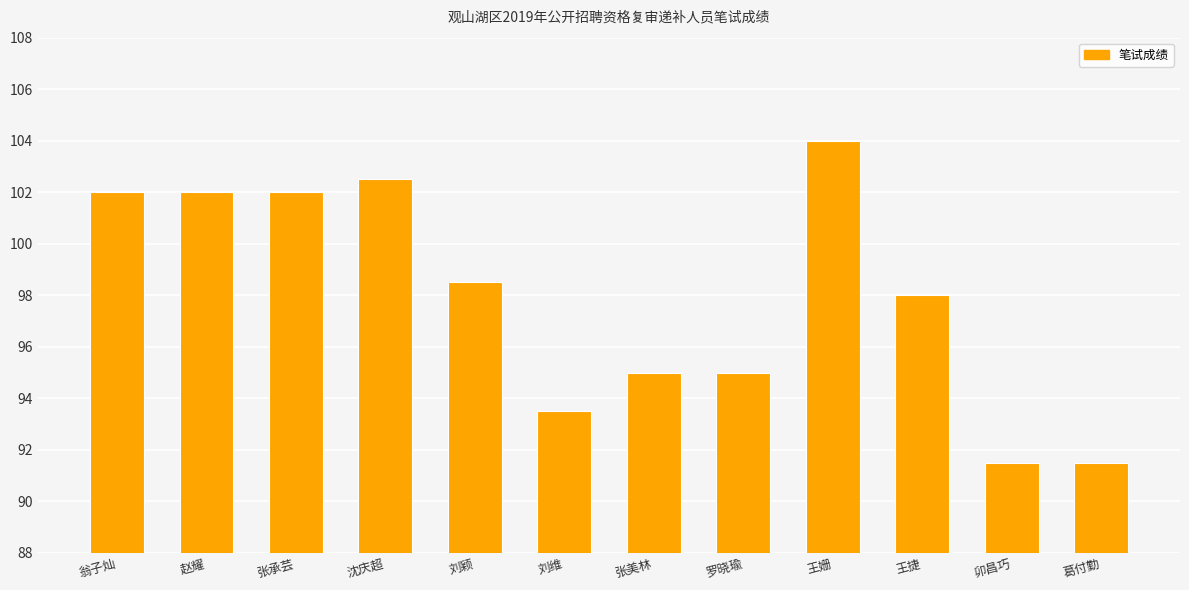

How many series are shown in this chart?

1